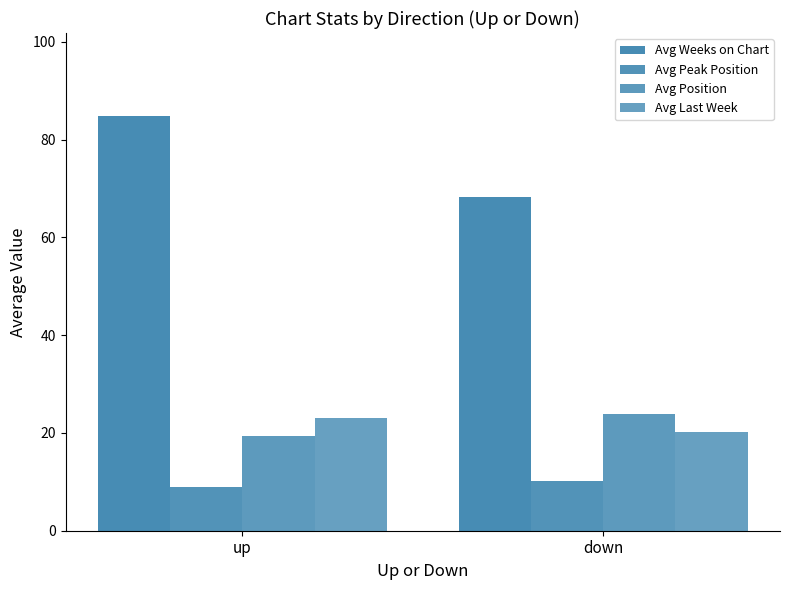

How many bars are there in total?

8